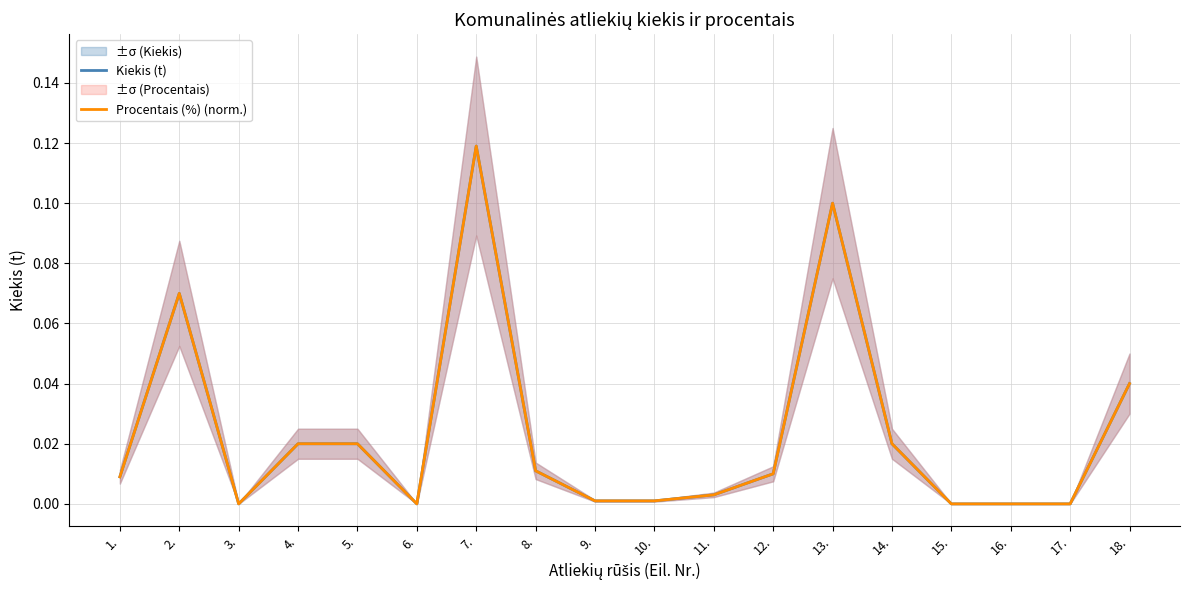

How many values in Procentais (%) (norm.) are above zero?

13